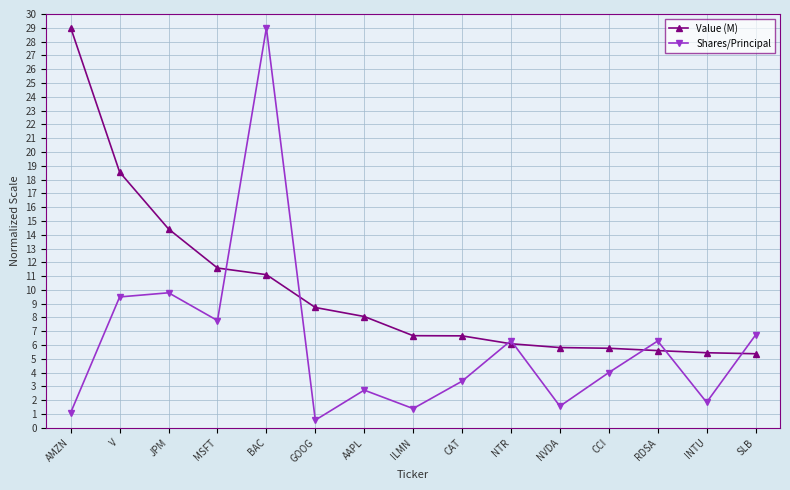

List the series in order of their overall mean, highest first.

Value (M), Shares/Principal